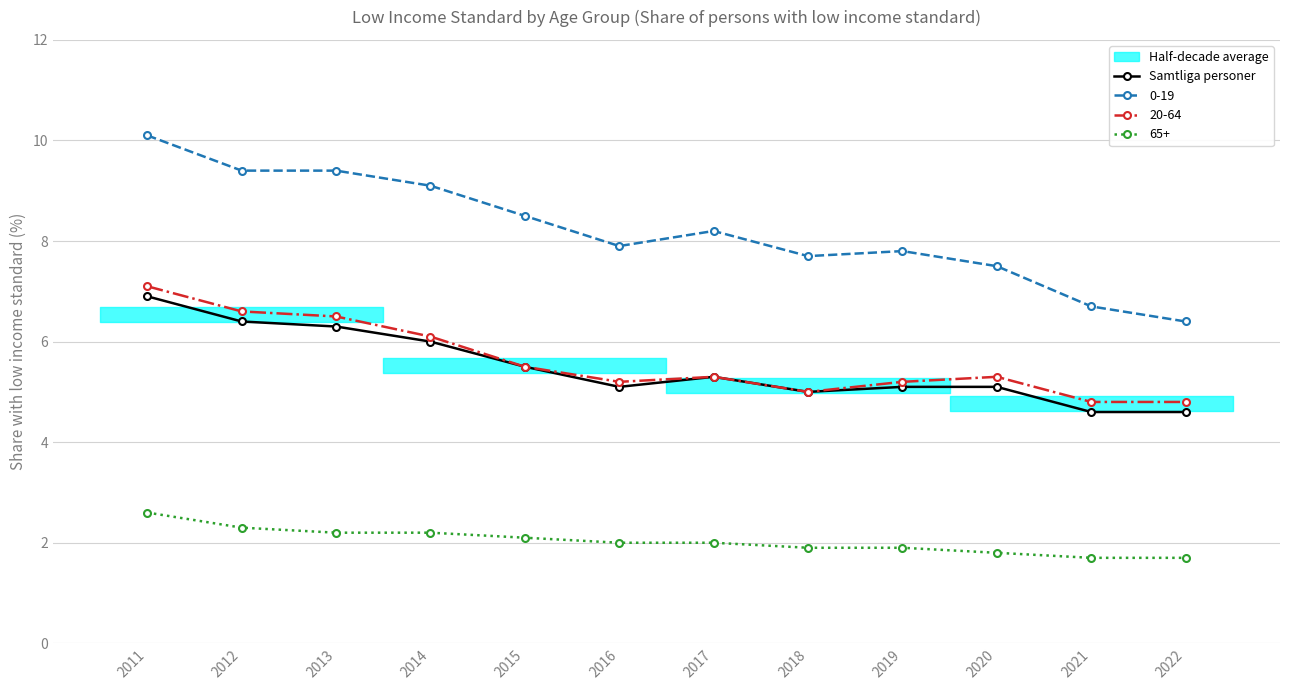

What is the sum of all values?

65.9